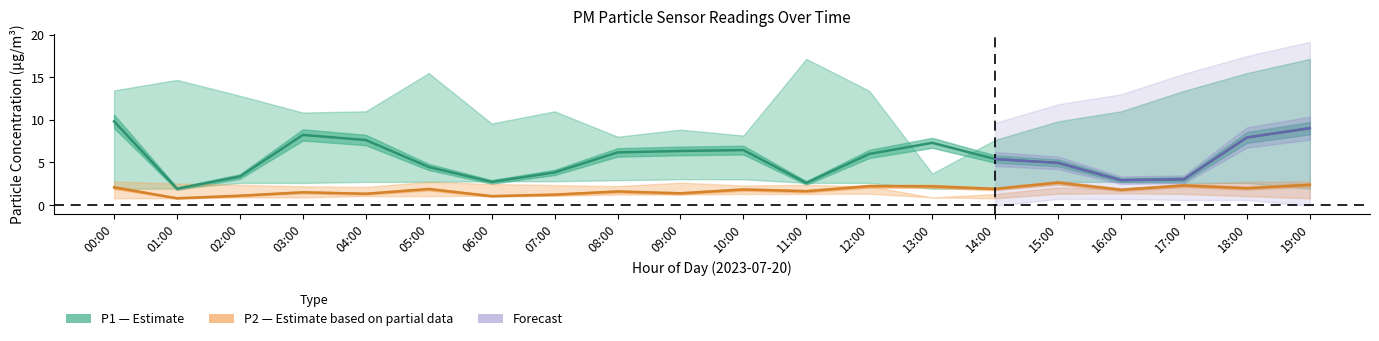

What is the average value of the P2 series?

1.7